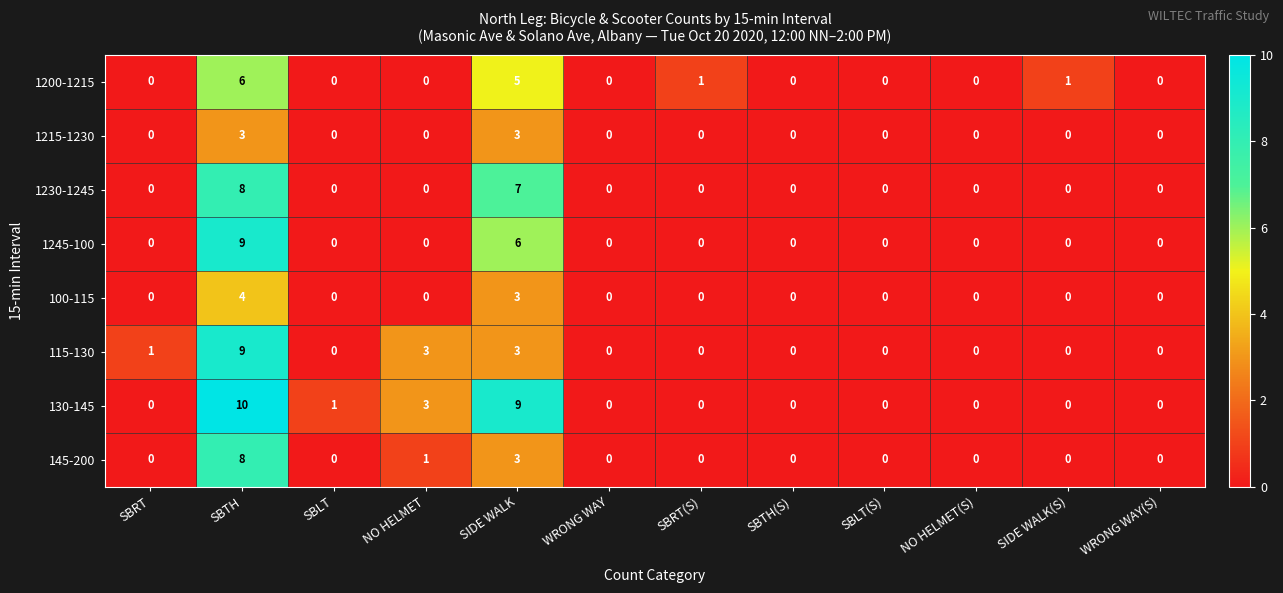

Is the value of 130-145 at WRONG WAY(S) greater than the value of 145-200 at NO HELMET?

No